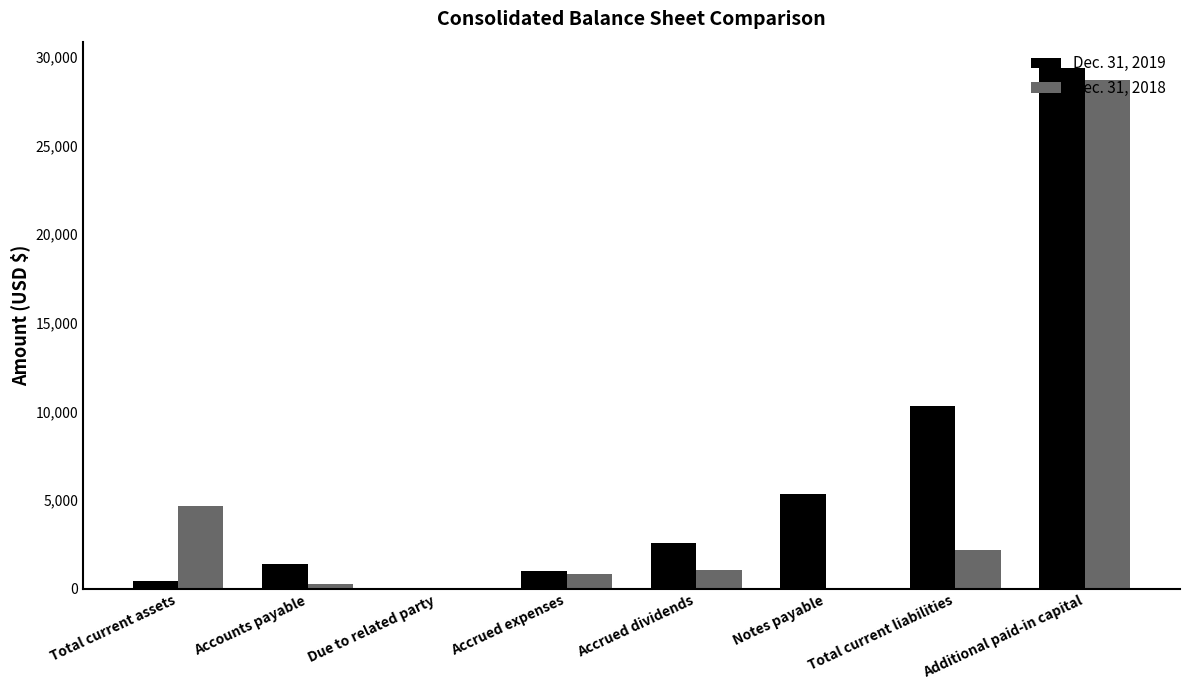

Are the bars horizontal?

No